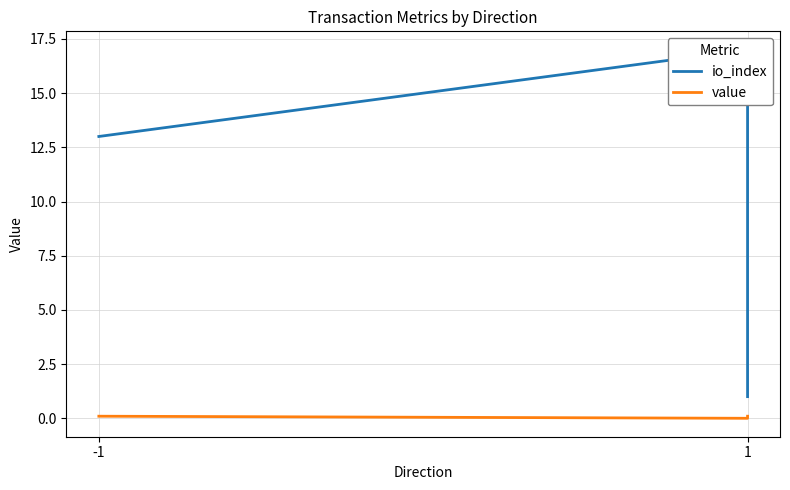

How many io_index values are between 1 and 17?

3